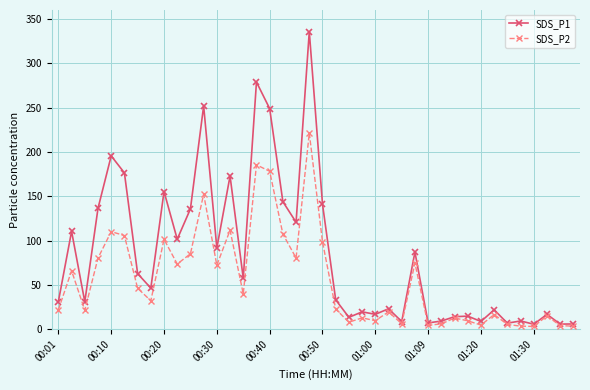

Rank the series by their maximum value, from lowest to highest.

SDS_P2, SDS_P1